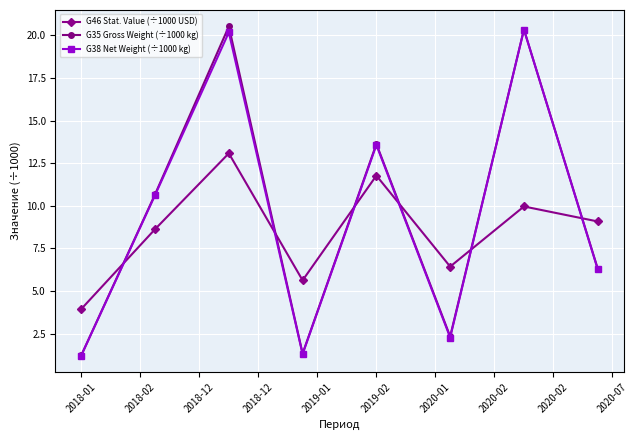

True or false: G35 Gross Weight (÷1000 kg) has more than 1 interior local peaks.

True